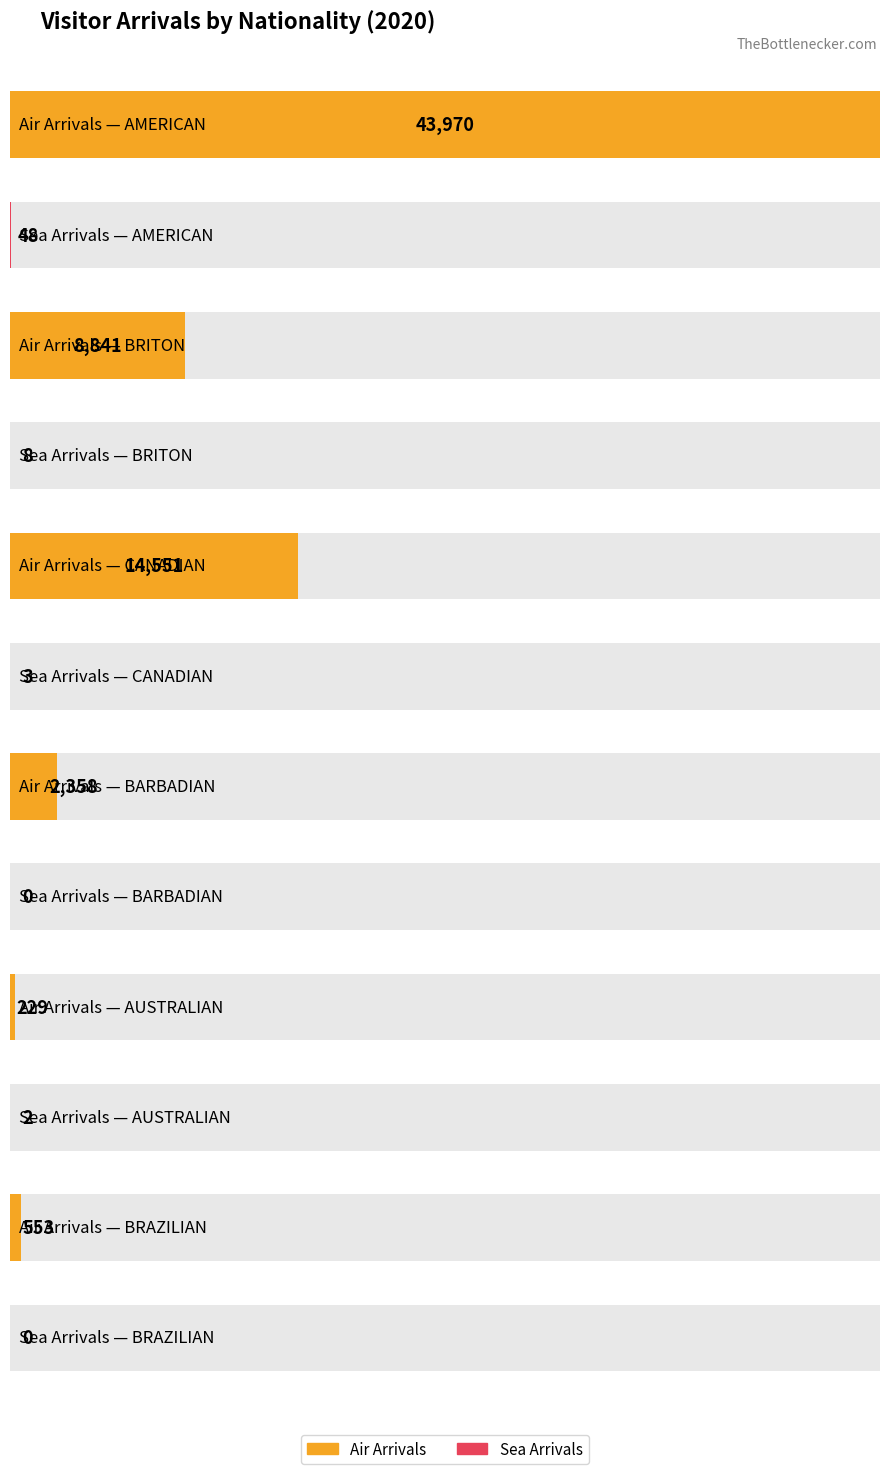

Rank the categories by Sea (Total) value from lowest to highest.

BARBADIAN, BRAZILIAN, AUSTRALIAN, CANADIAN, BRITON, AMERICAN